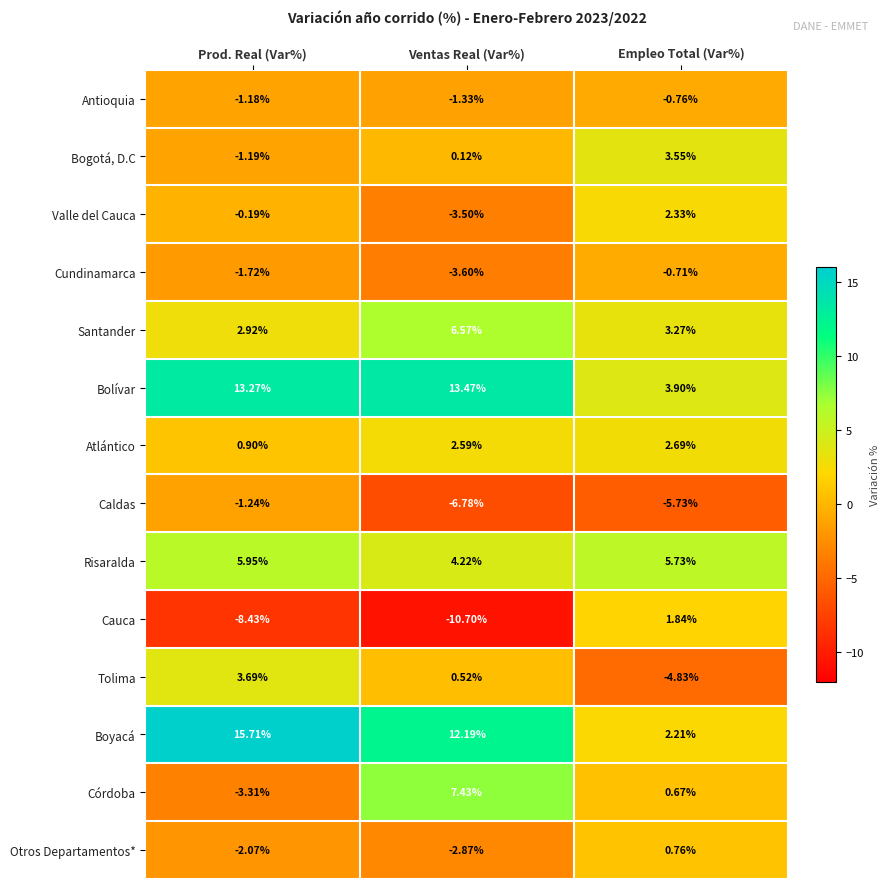

Where does the Antioquia series first go above -1?

Empleo Total (Var%)